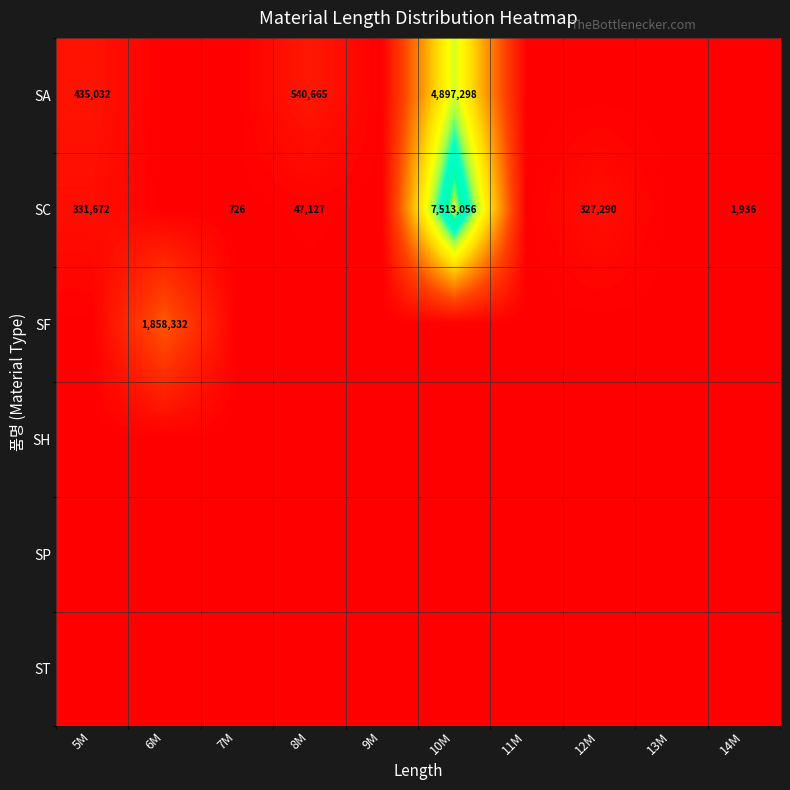

What is the sum of the SC values at 7M and 12M?

328016